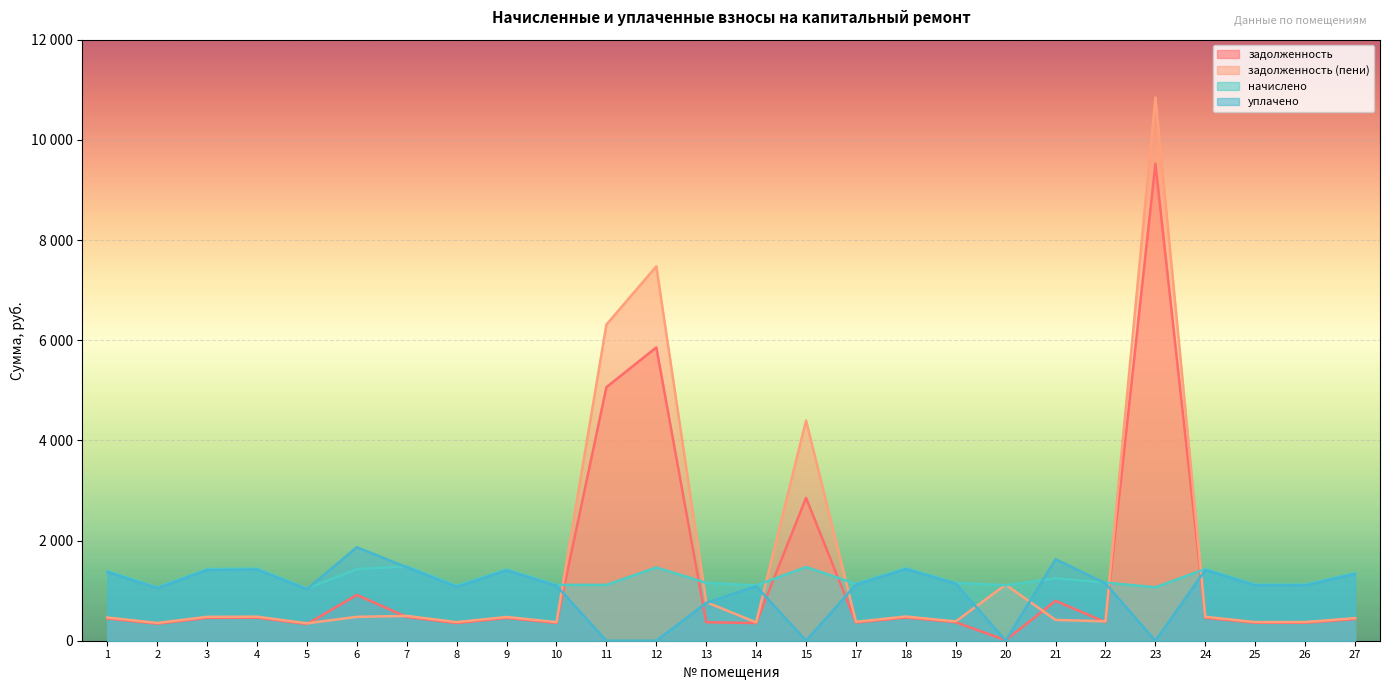

What is the total value across all series at 8?

2898.1